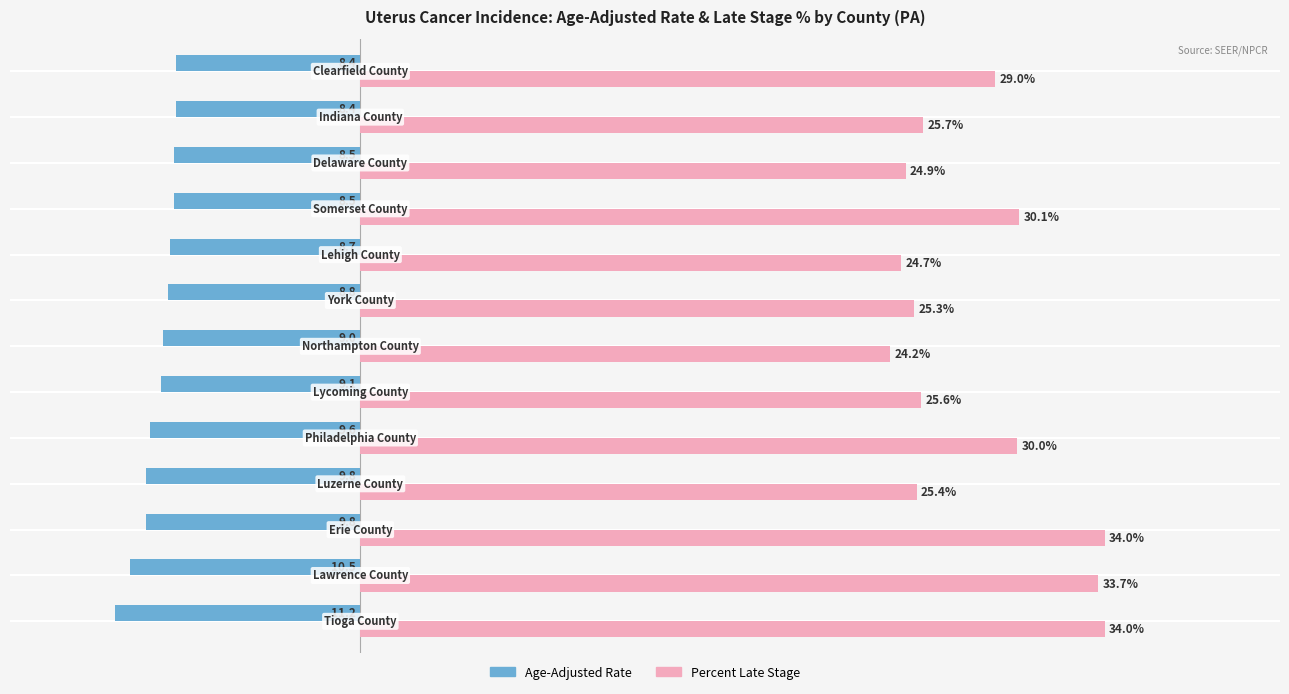

Rank the series by their maximum value, from lowest to highest.

Age-Adjusted Rate, Percent Late Stage